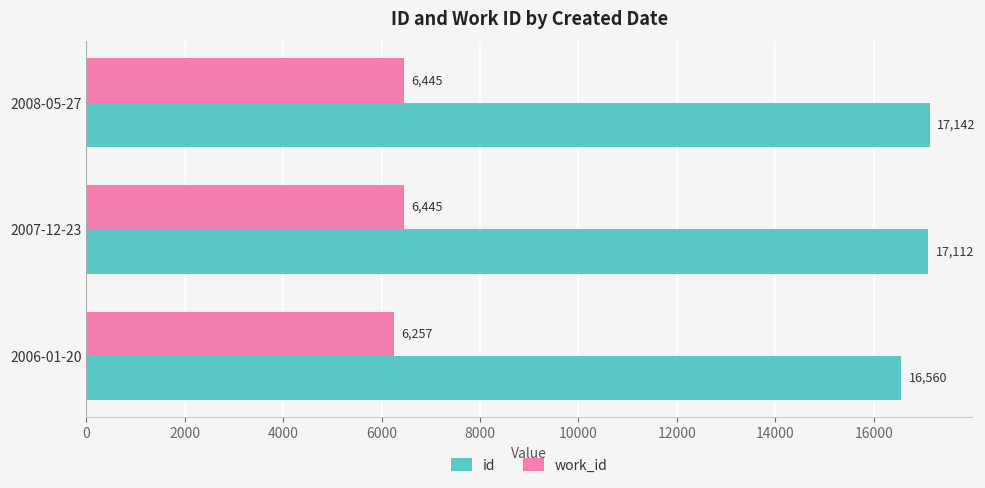

Which series has the widest spread of values?

id